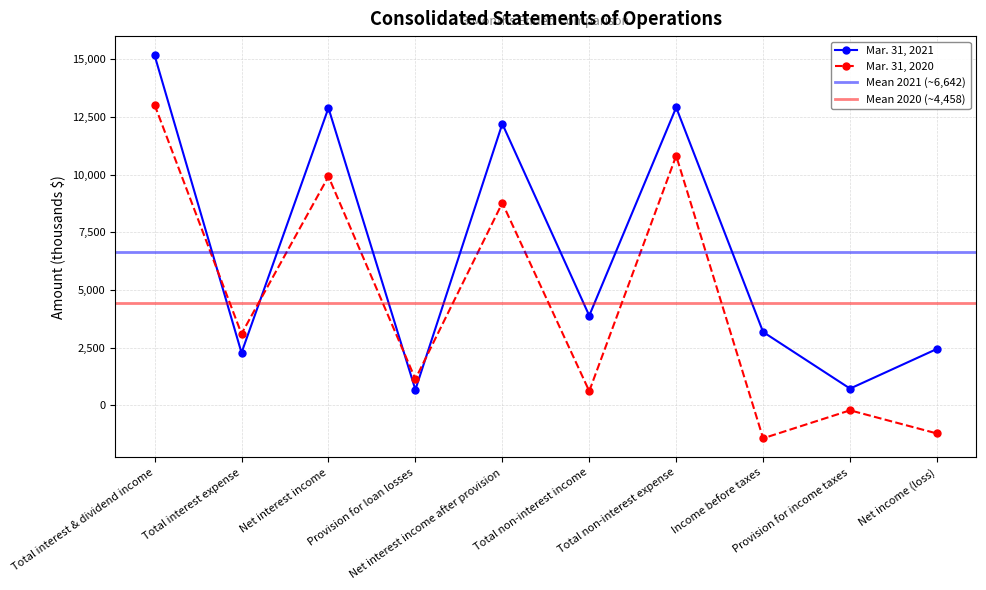

How many values in the Mar. 31, 2020 series exceed 3106?

4